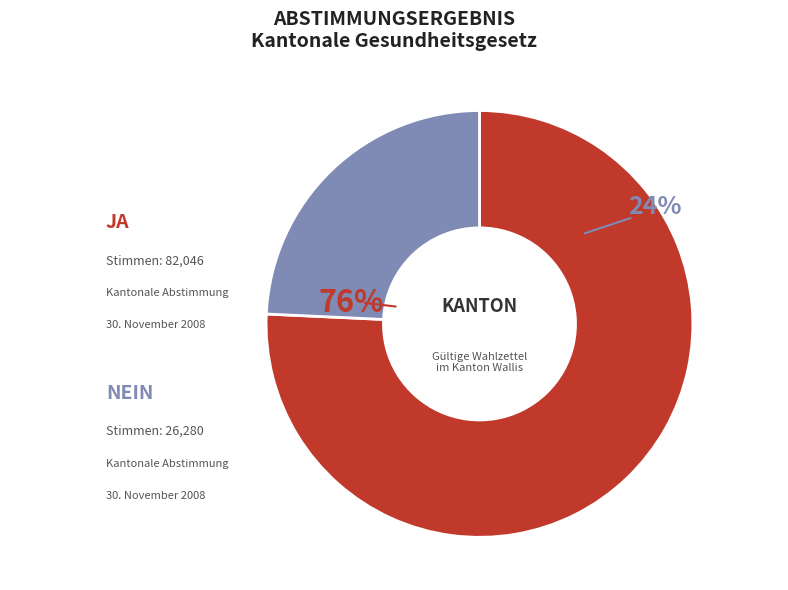

Combined, what portion of the pie is Ja and Nein?

100.0%